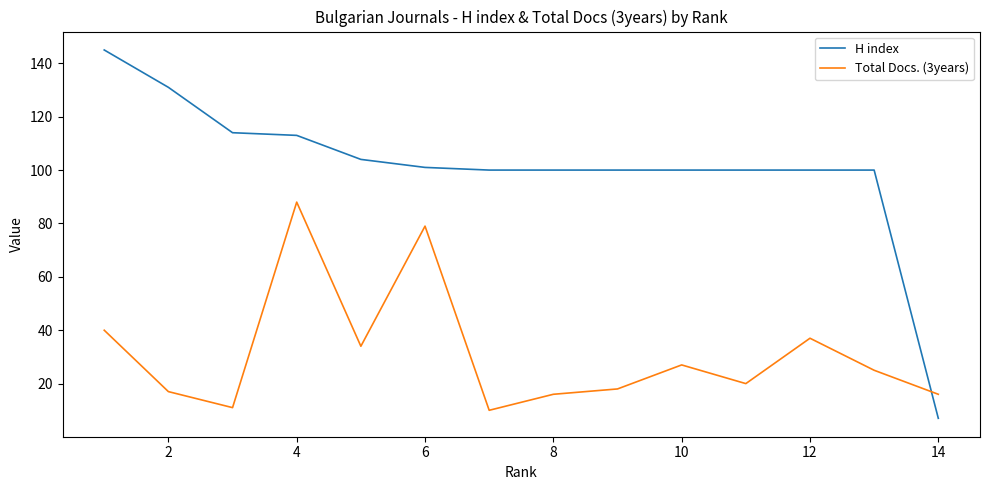

What is the difference between the second highest and second lowest values in the Total Docs. (3years) series?

68